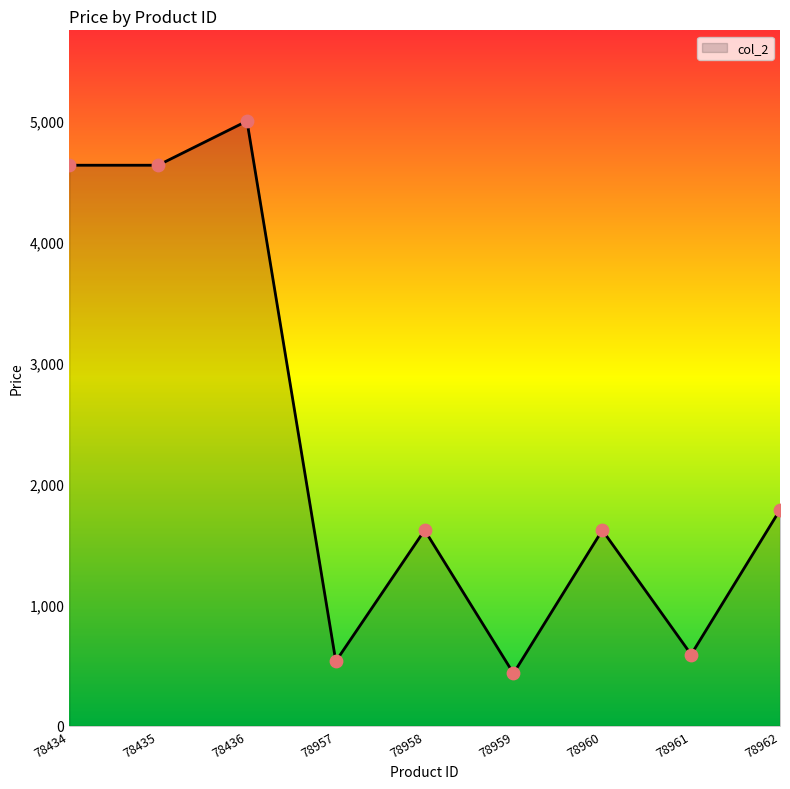

Approximately how many times larger is the value at 78957 compared to 78961?

0.9